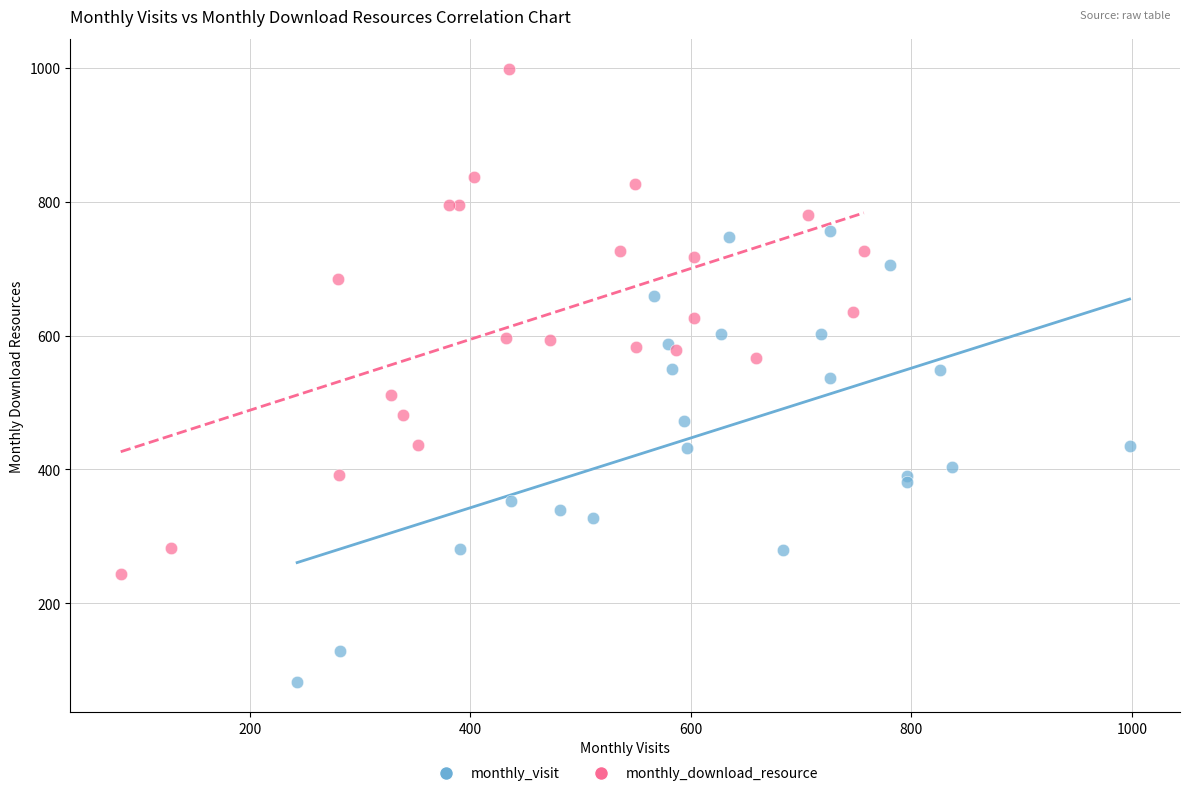

Which series has the largest Y range (max minus min)?

monthly_download_resource